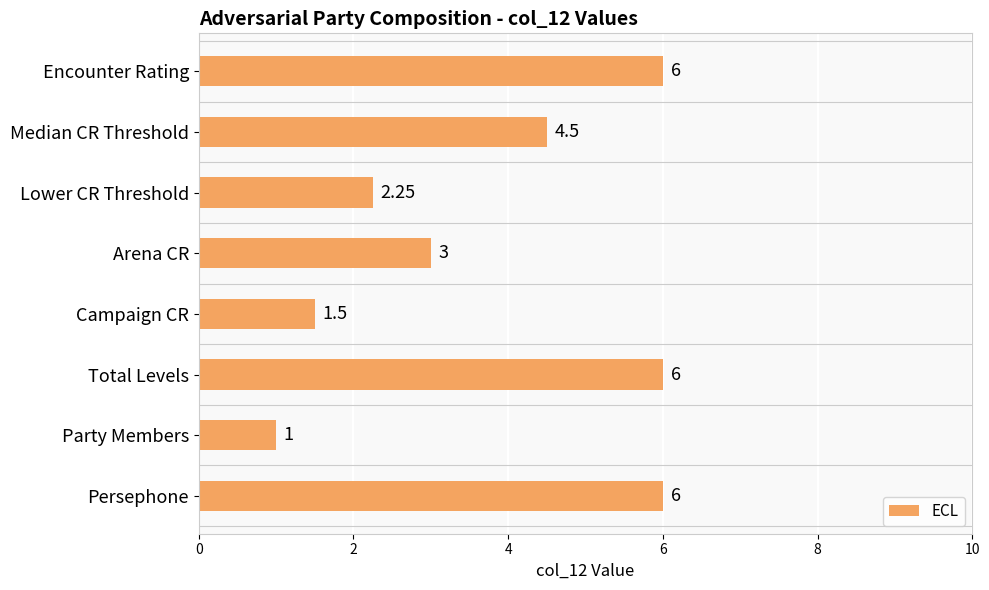

At which category does the chart reach its minimum across all series?

Party Members